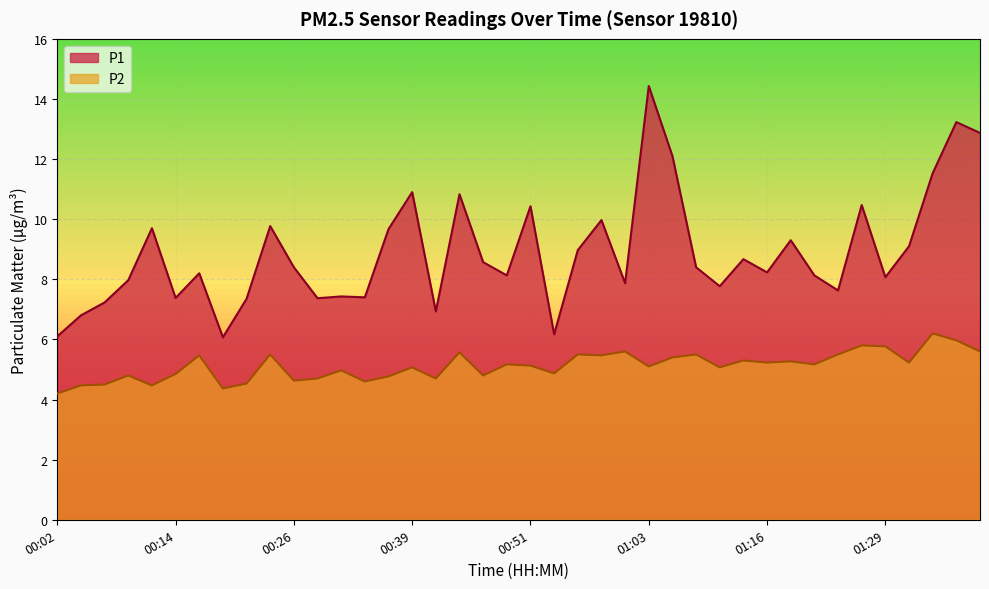

True or false: P2 and P1 cross at least once.

False